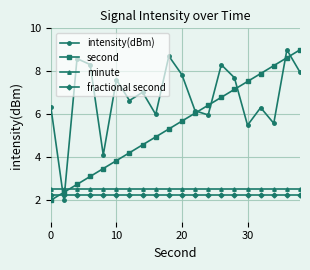

True or false: second has more than 2 interior local peaks.

False